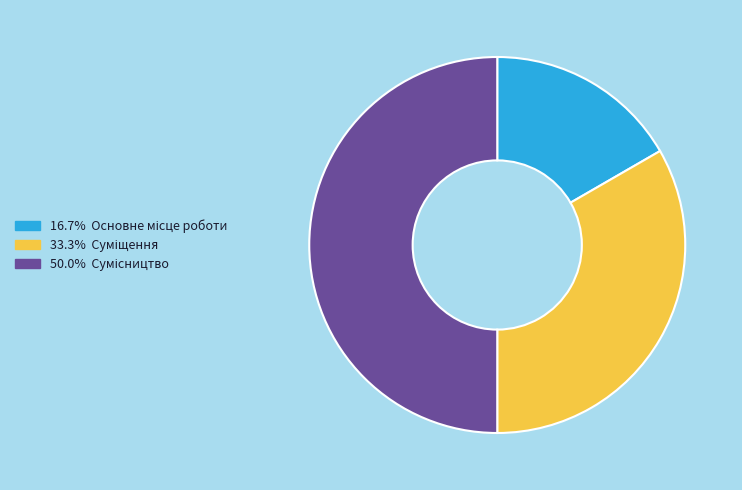

Which category has the biggest portion of the pie?

Сумісництво